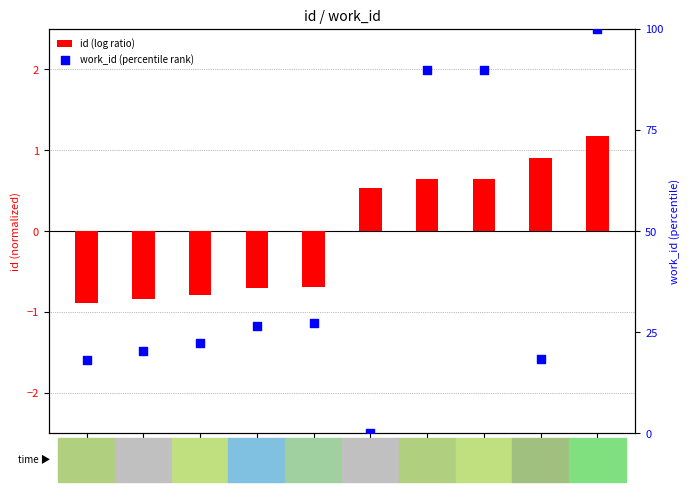

Which series has the largest Y range (max minus min)?

work_id (percentile)